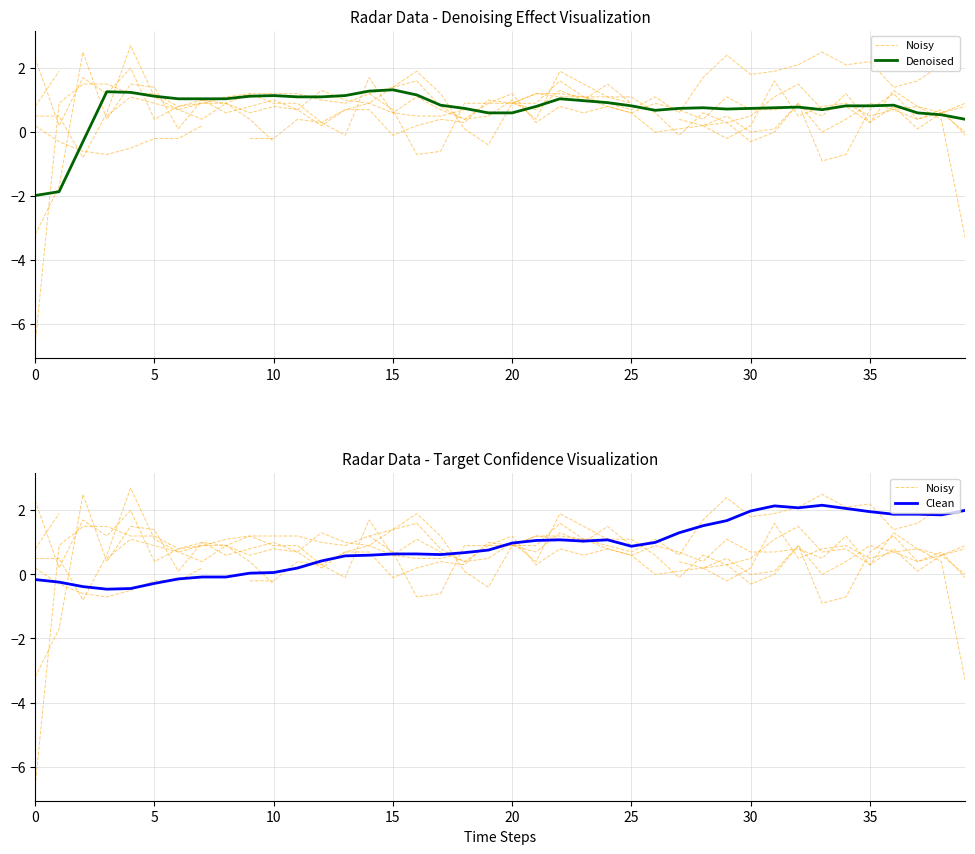

In Clean, how many points are higher than both neighbors (excluding endpoints)?

4